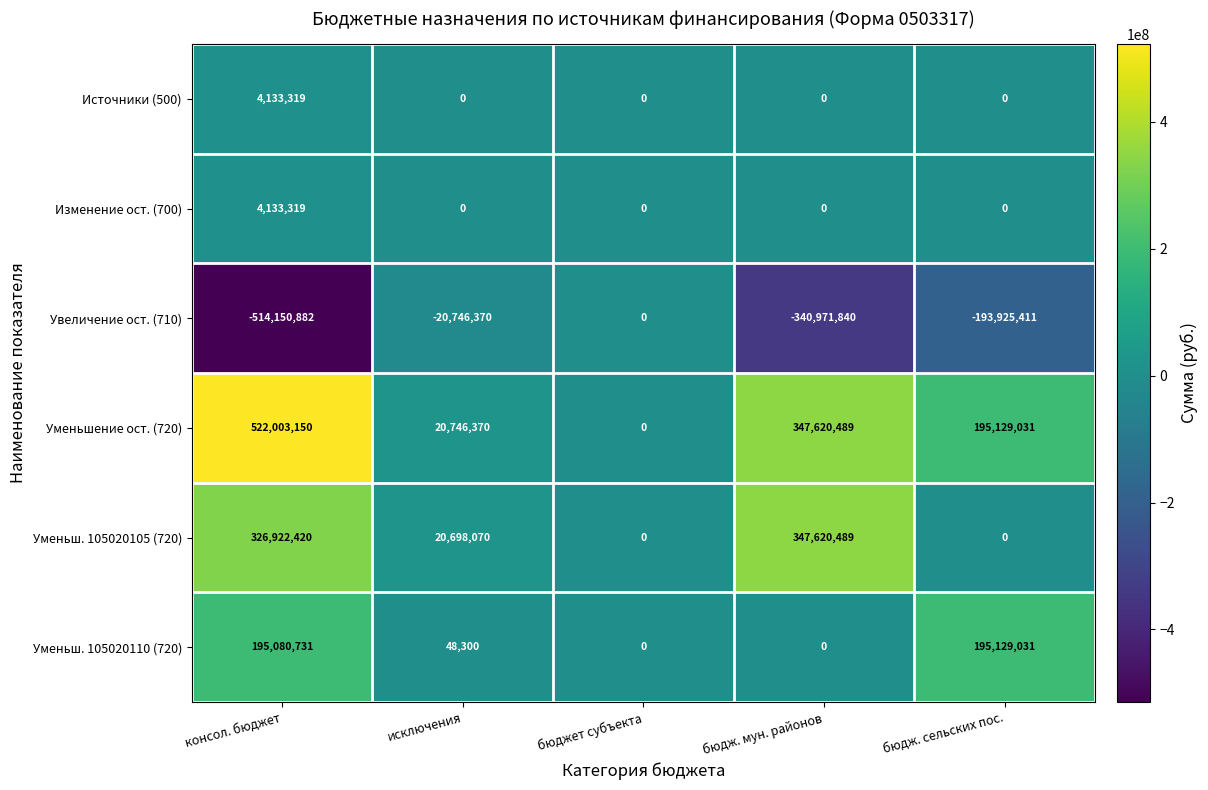

At which category does the chart reach its minimum across all series?

консол. бюджет